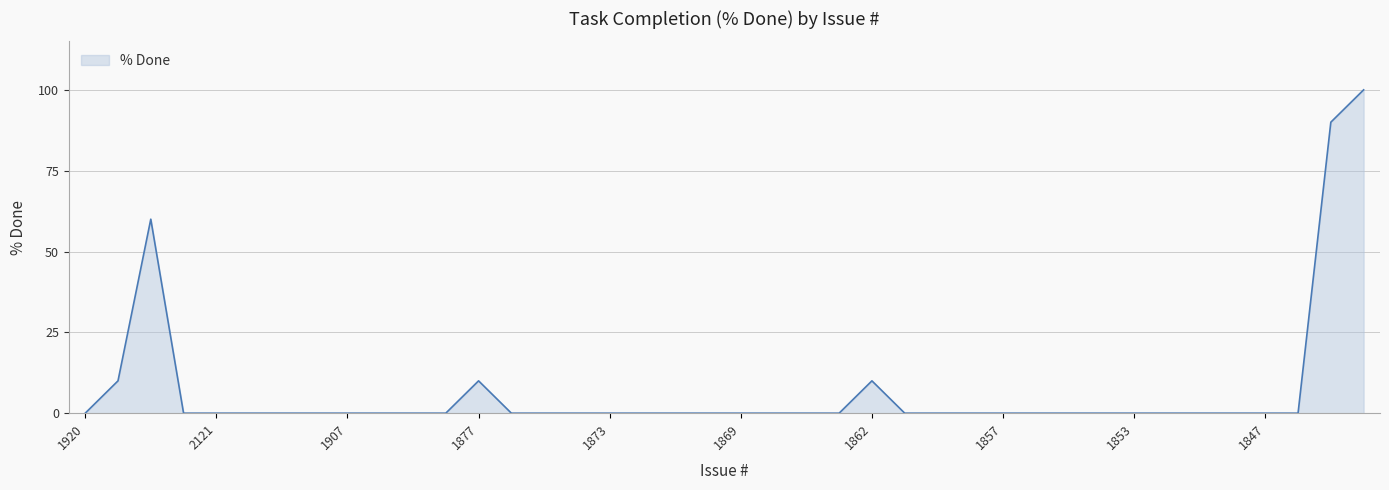

What is the difference between the maximum and minimum values?

100